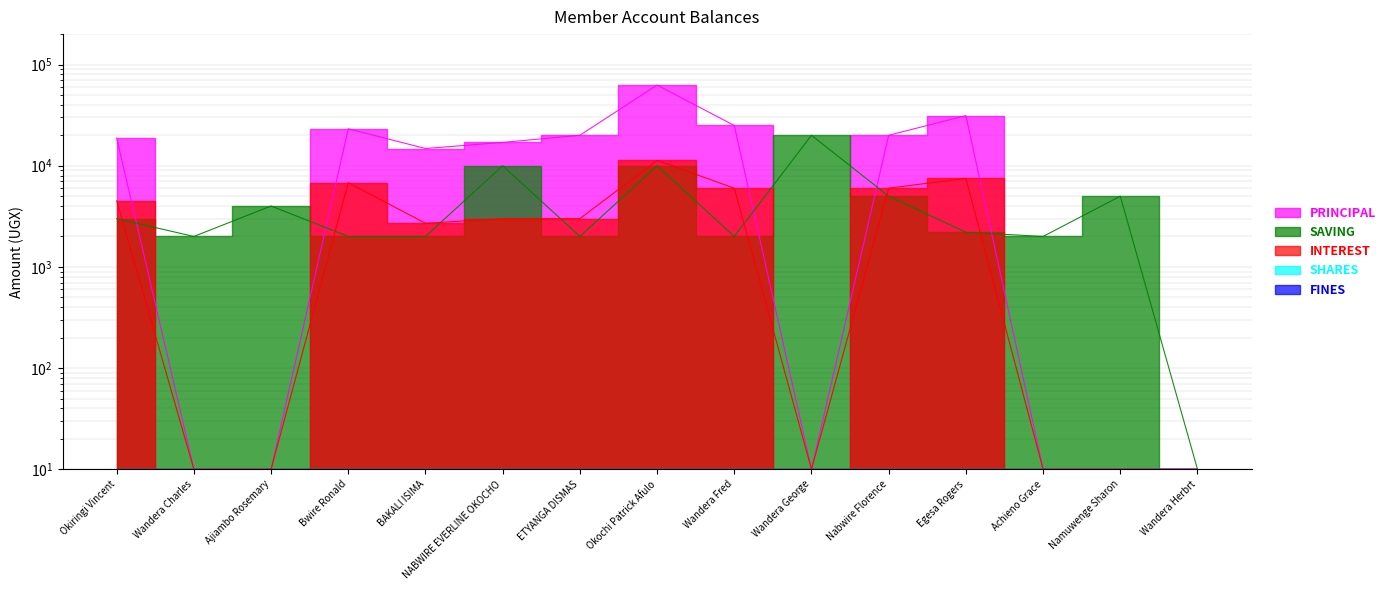

The value of PRINCIPAL at Okochi Patrick Afulo is 62700. True or false?

True